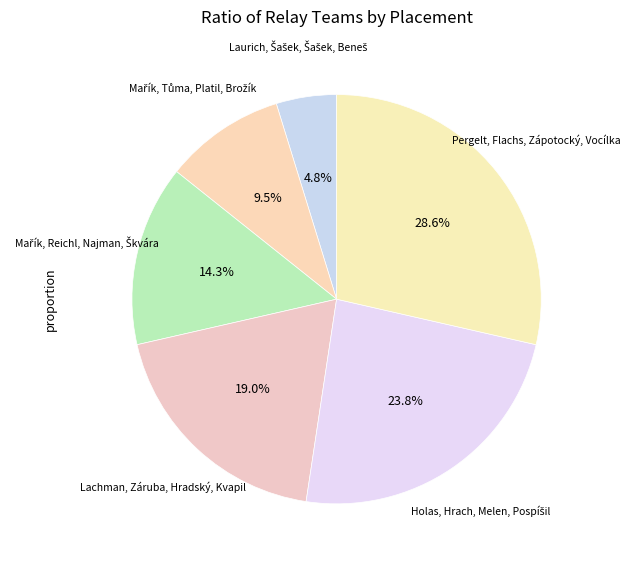

Rank the categories by value from lowest to highest.

Laurich, Šašek, Šašek, Beneš, Mařík, Tůma, Platil, Brožík, Mařík, Reichl, Najman, Škvára, Lachman, Záruba, Hradský, Kvapil, Holas, Hrach, Melen, Pospíšil, Pergelt, Flachs, Zápotocký, Vocílka